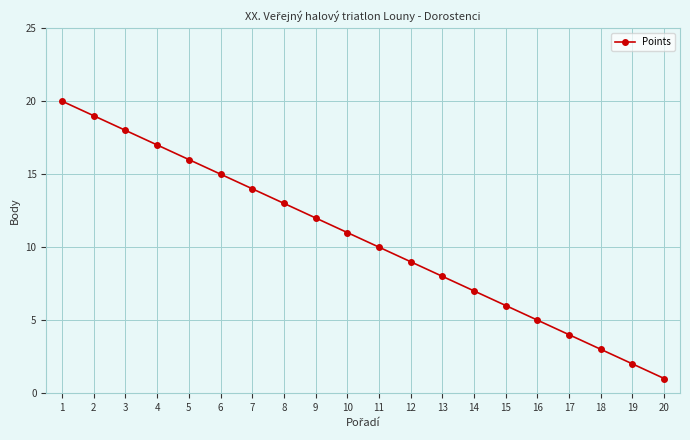

Does the chart display data point markers on the line(s)?

Yes